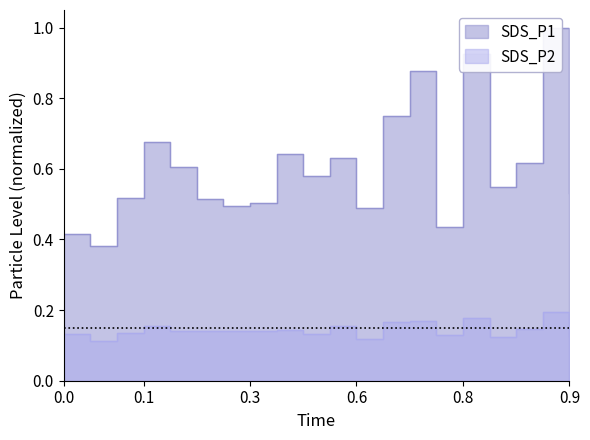

Rank the series by their average value, from lowest to highest.

SDS_P2, SDS_P1